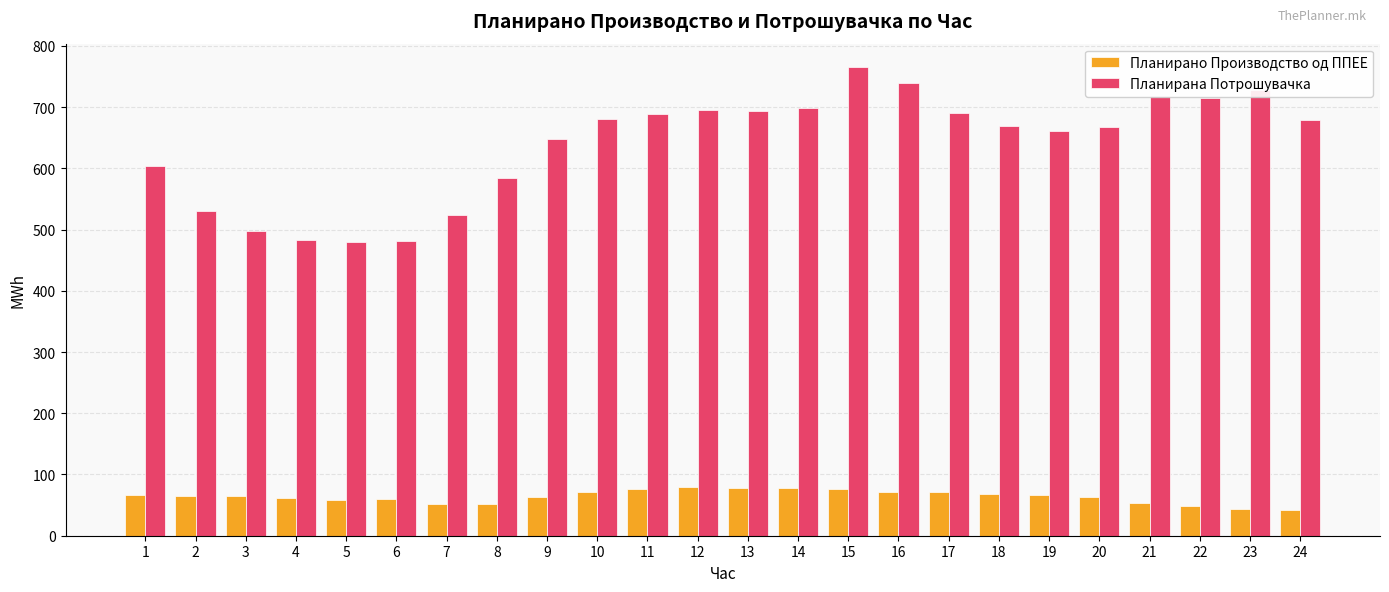

What is the value of the Планирано Производство од ППЕЕ bar at the 21st from the left?

54.0